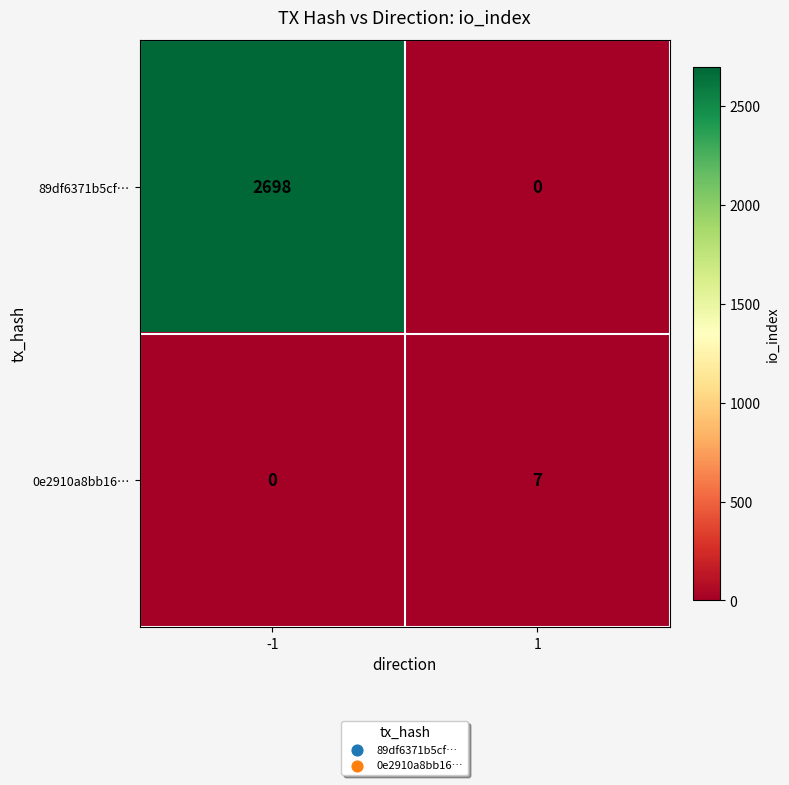

Reading left to right, transcribe all the data shown in this chart.

89df6371b5cf…: -1=2698	1=0
0e2910a8bb16…: -1=0	1=7